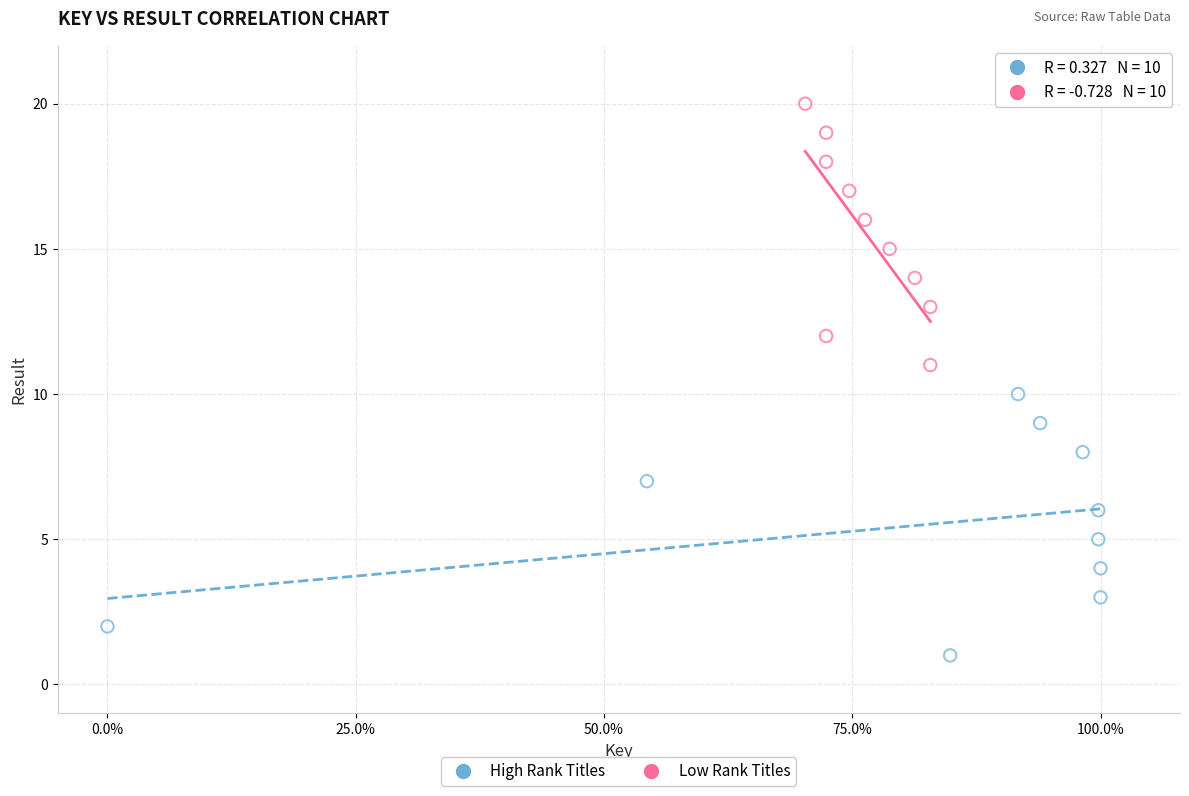

Which series contains the highest Y value?

Low Rank Titles